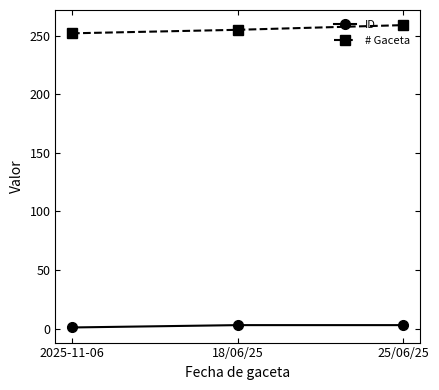

Which category has the highest value across all series?

25/06/25